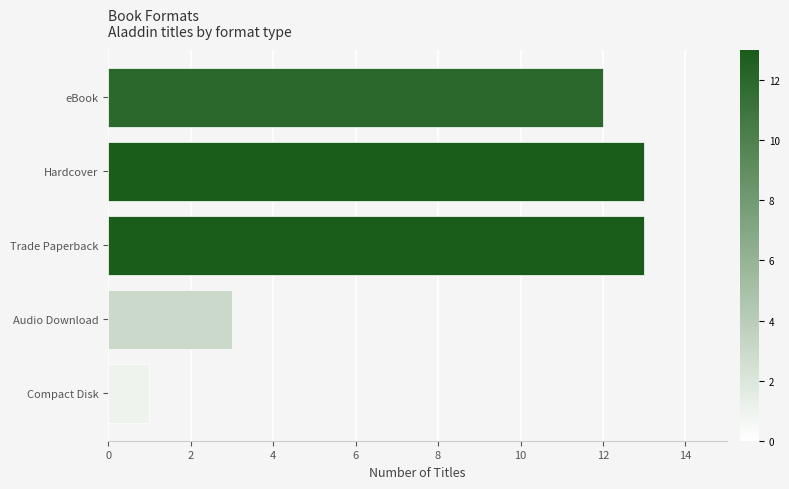

What is the change in value from Hardcover to Audio Download?

-10